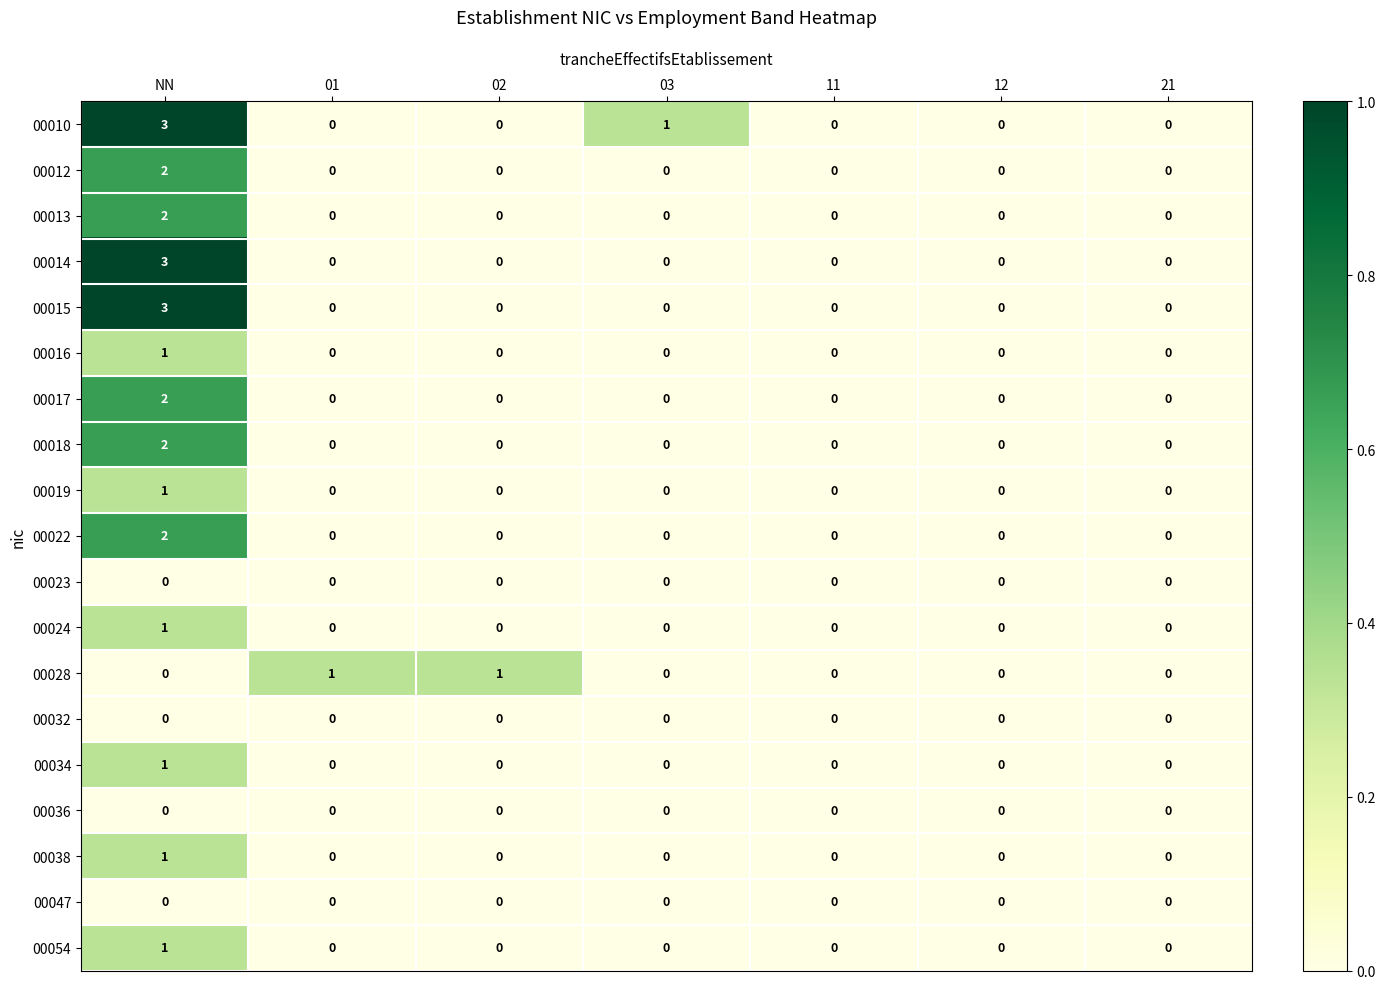

Is it true that 00015 equals 0 at 11?

True